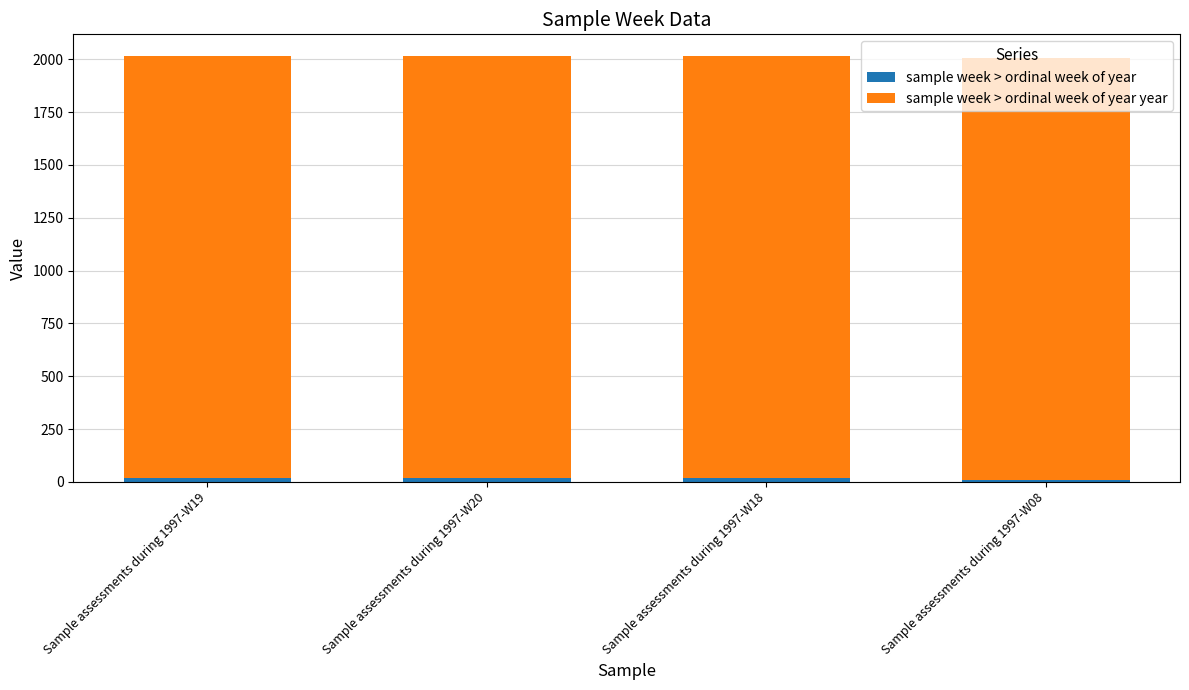

How many distinct data groups are displayed?

2